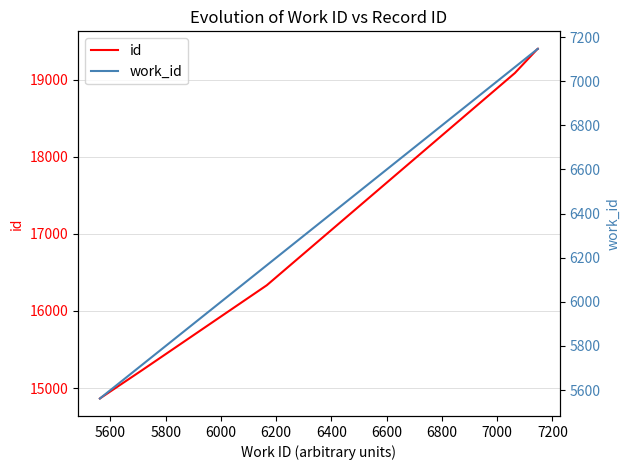

What is the lowest value of the id series?

14864